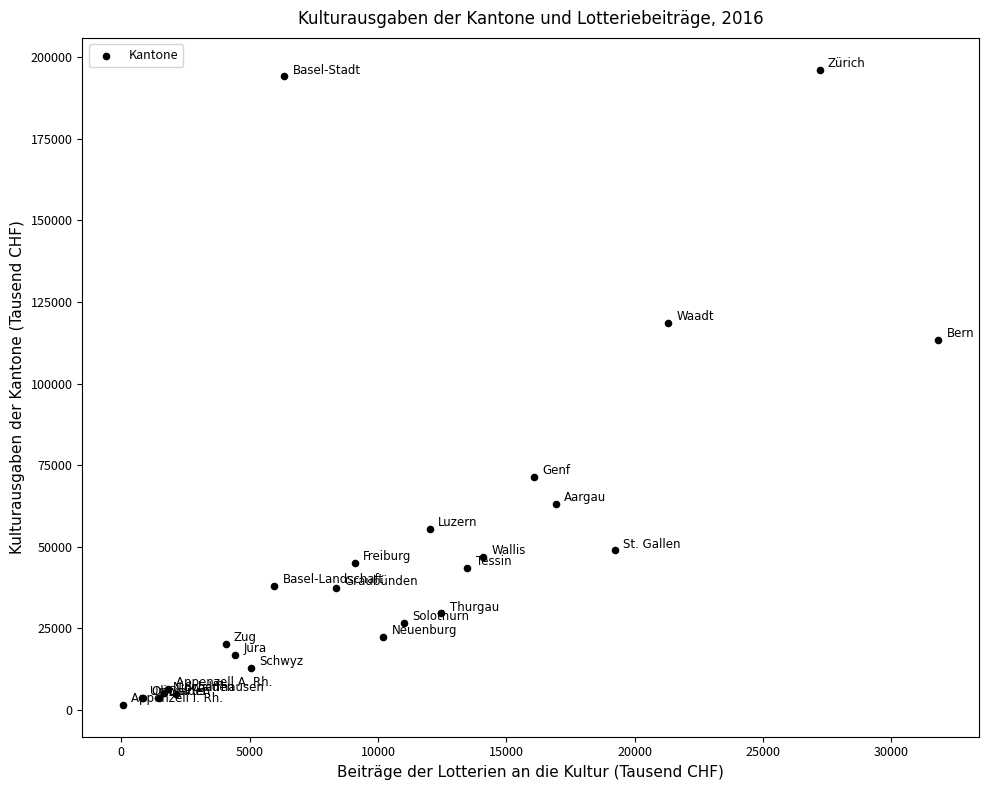

What Y value in the scatter plot is closest to 98842?

113252.3